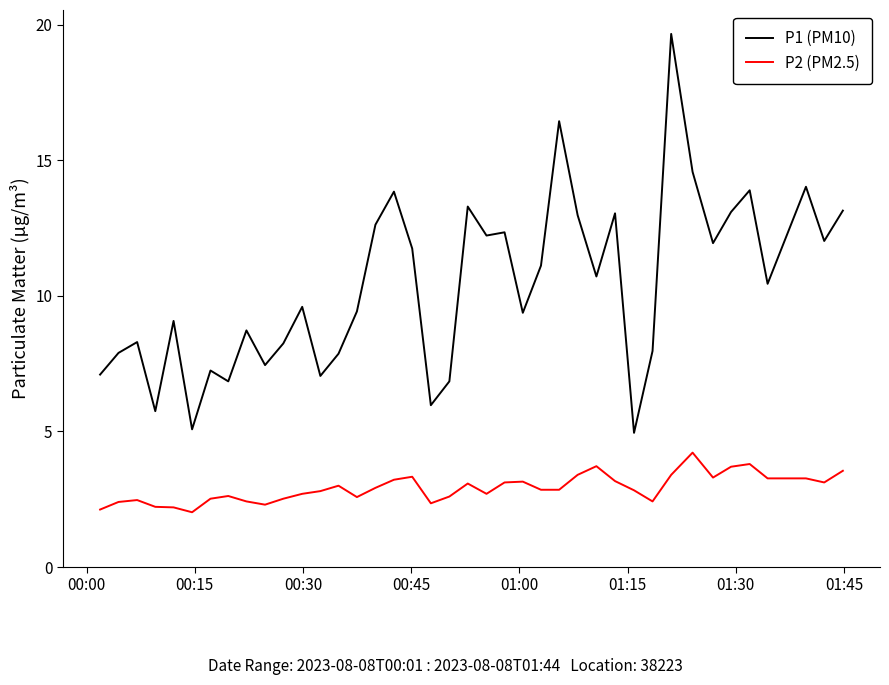

What is the minimum value shown in the chart?

2.0